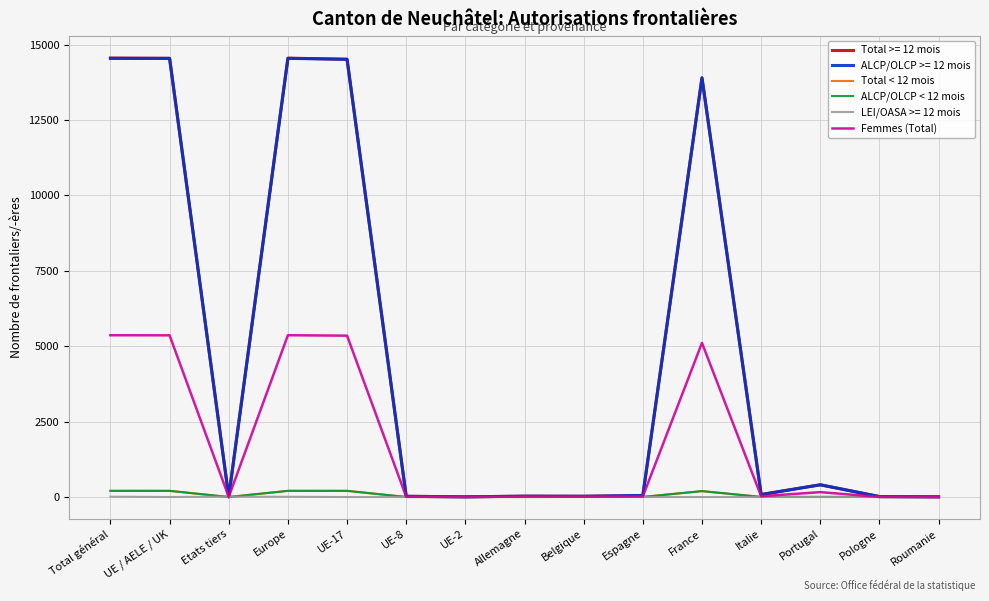

True or false: Femmes (Total) and ALCP/OLCP < 12 mois cross at least once.

False